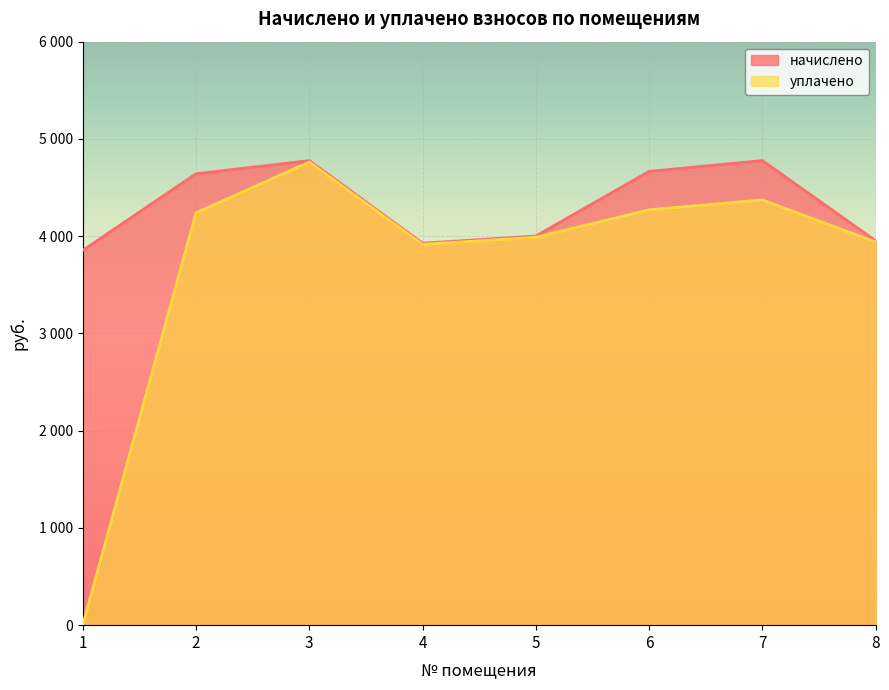

What is the total value across all series at 6?

8937.4